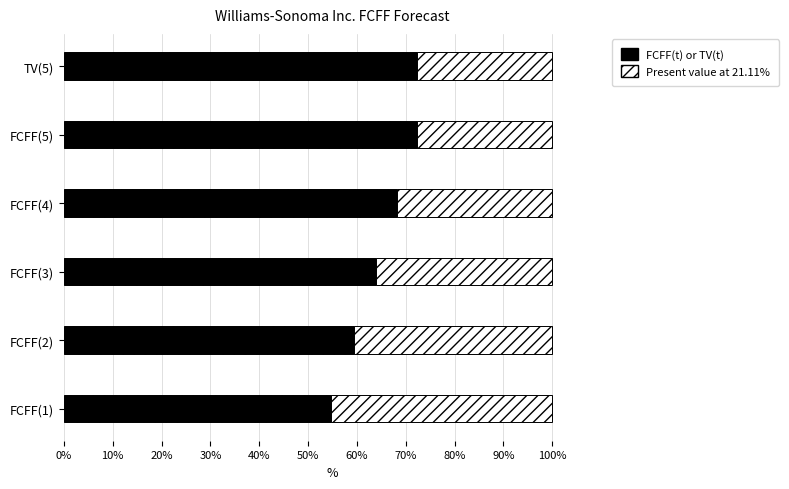

What are all the series names shown in the legend?

FCFF(t) or TV(t), Present value at 21.11%